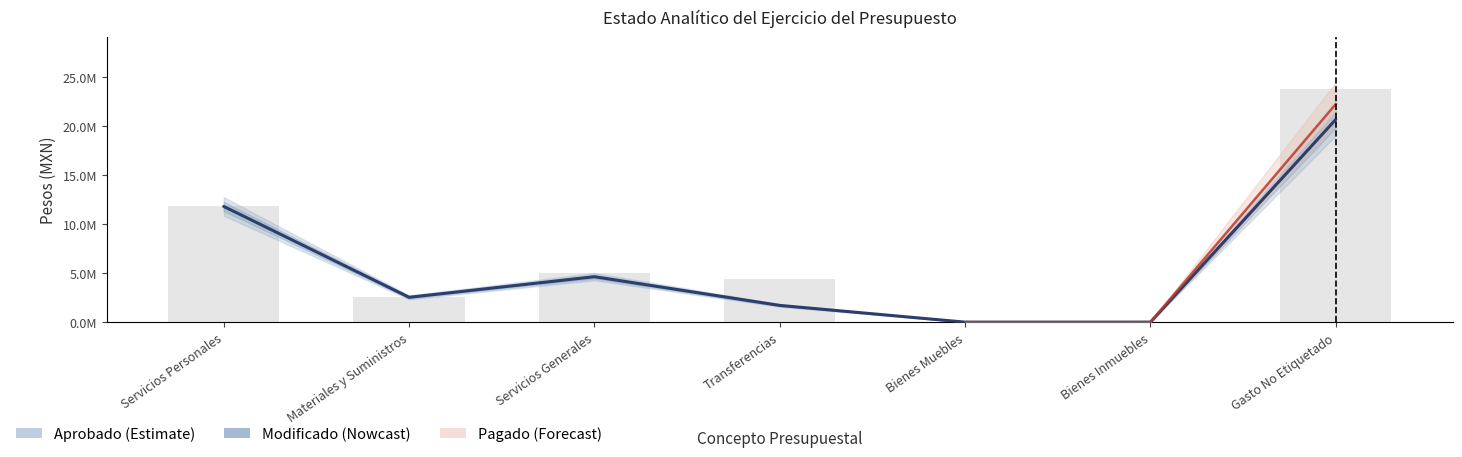

At which label does Modificado first exceed 4375639?

Servicios Personales